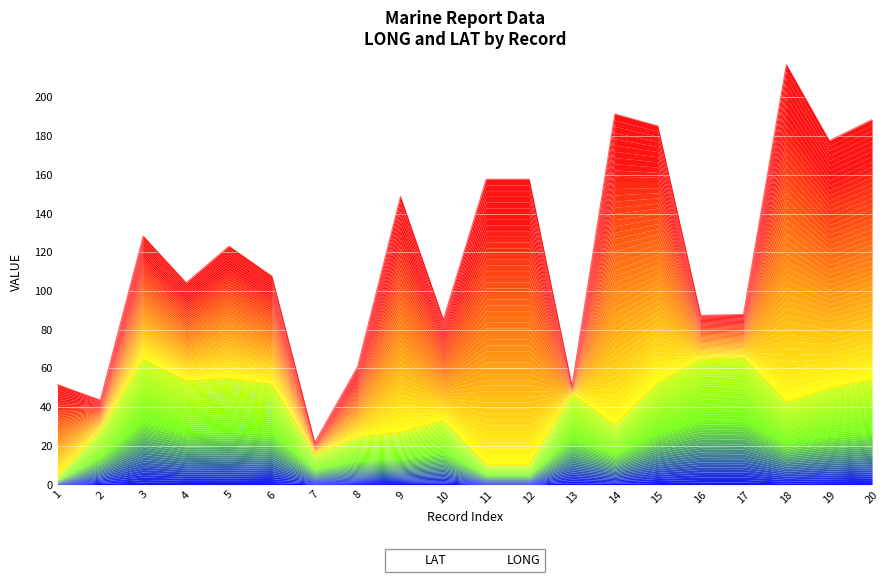

What is the value of the 20th point from the left?

54.2